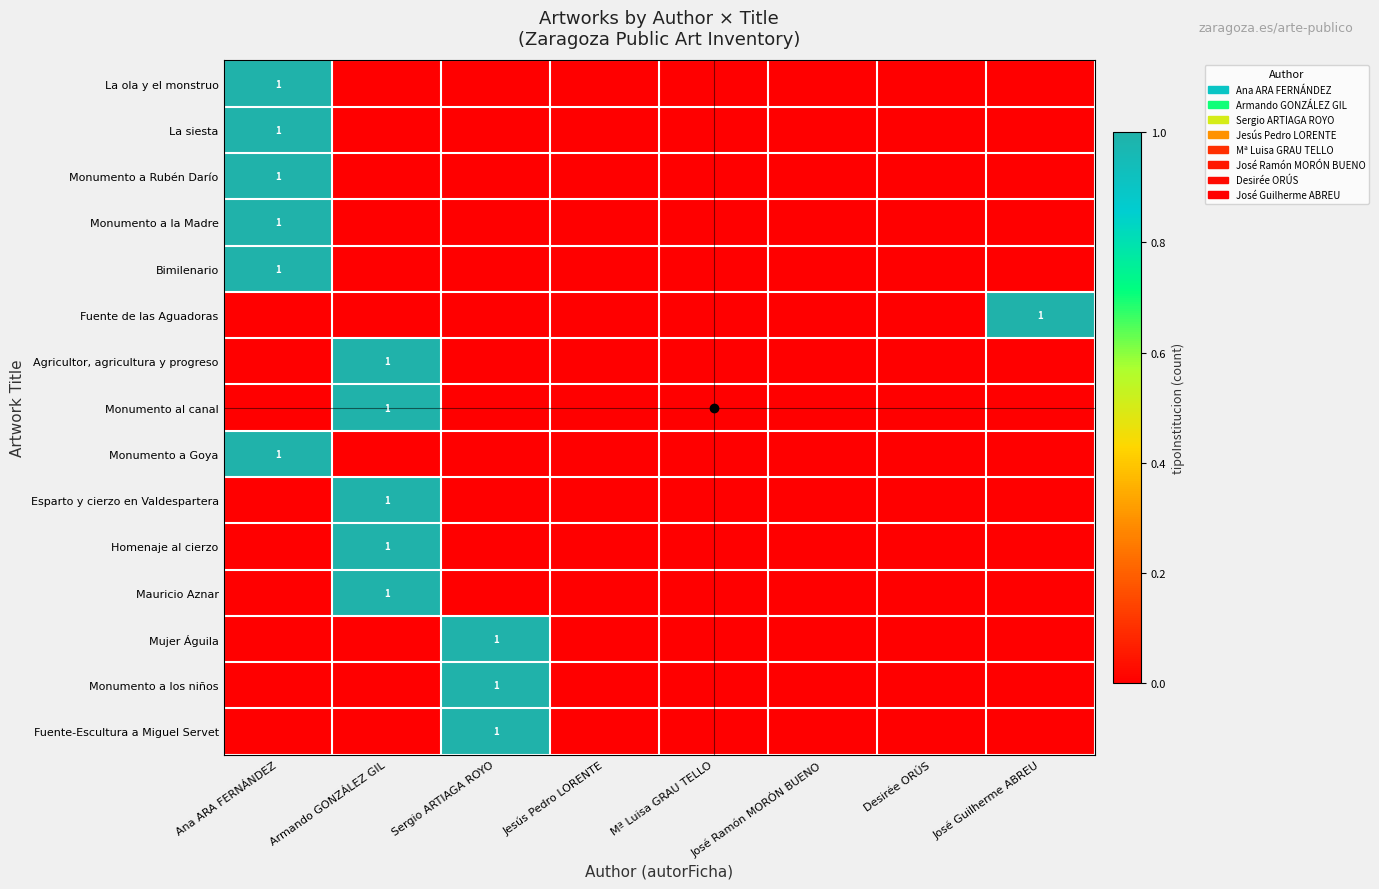

At how many categories does at least one series exceed 0?

4